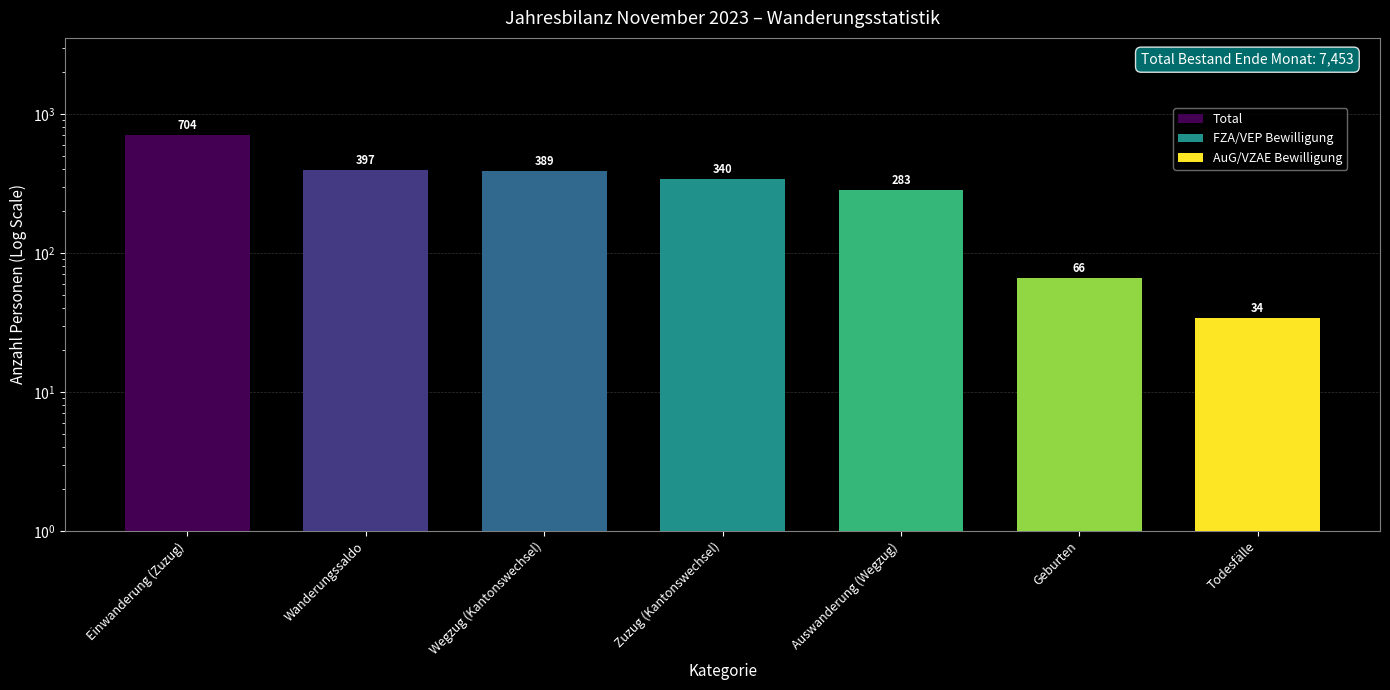

What is the greatest value displayed?

704